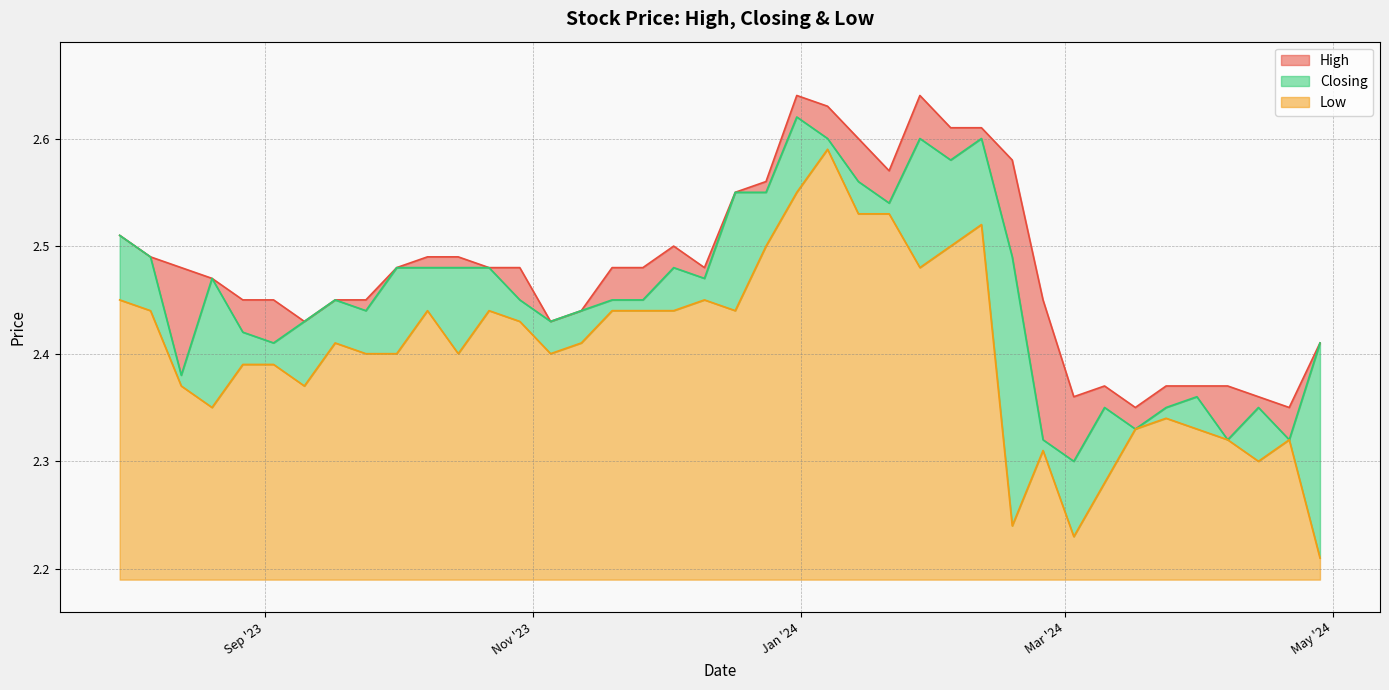

What is the lowest value of the Low series?

2.2